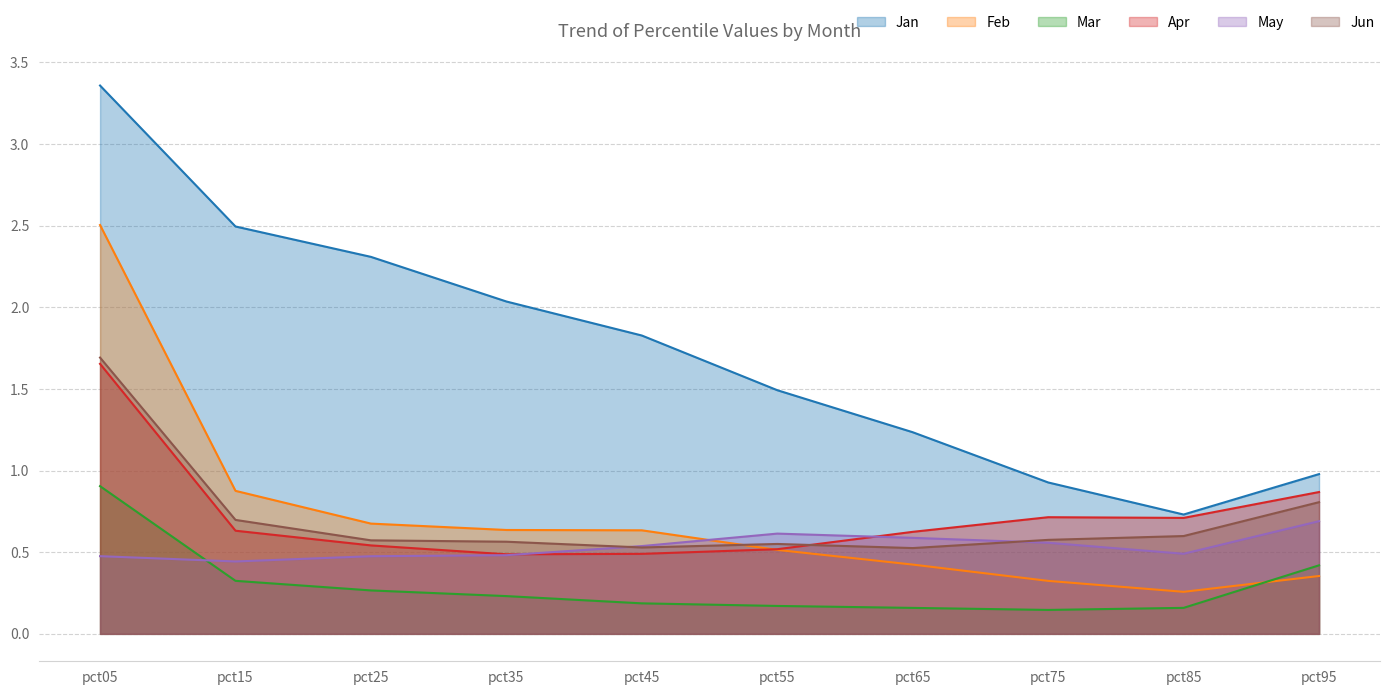

What are all the series names shown in the legend?

Jan, Feb, Mar, Apr, May, Jun